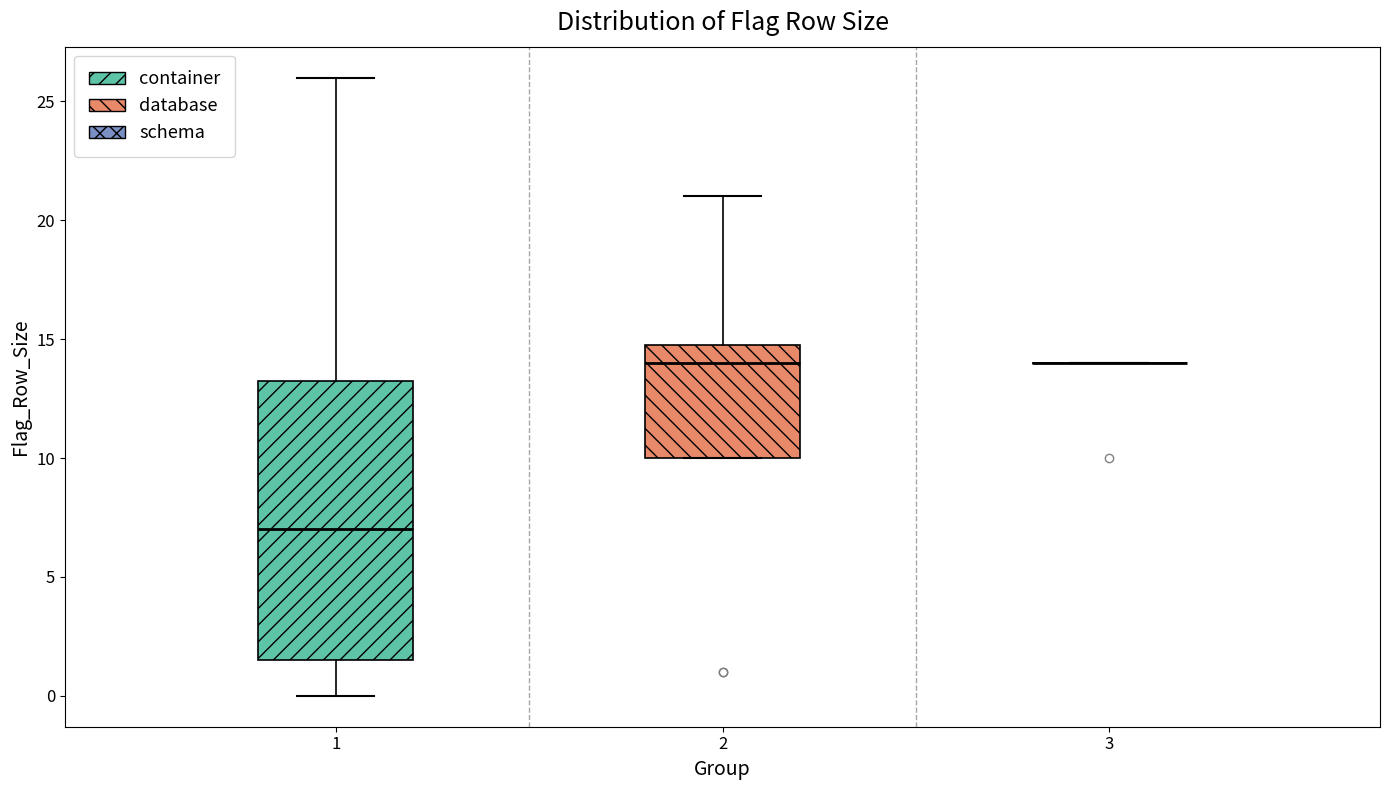

Reading left to right, read every box against the y-axis: the position of its median line, the range the box covers, and the ends of its whiskers. The values are not printed on the chart, so give them approximately, as read against the axis.

1: median 7.0, box 1.5 to 13.5, whiskers 0.0 to 26.0
2: median 14.0, box 10.0 to 15.0, whiskers 10.0 to 21.0
3: box collapsed to a line at 14.0, whiskers 14.0 to 14.0